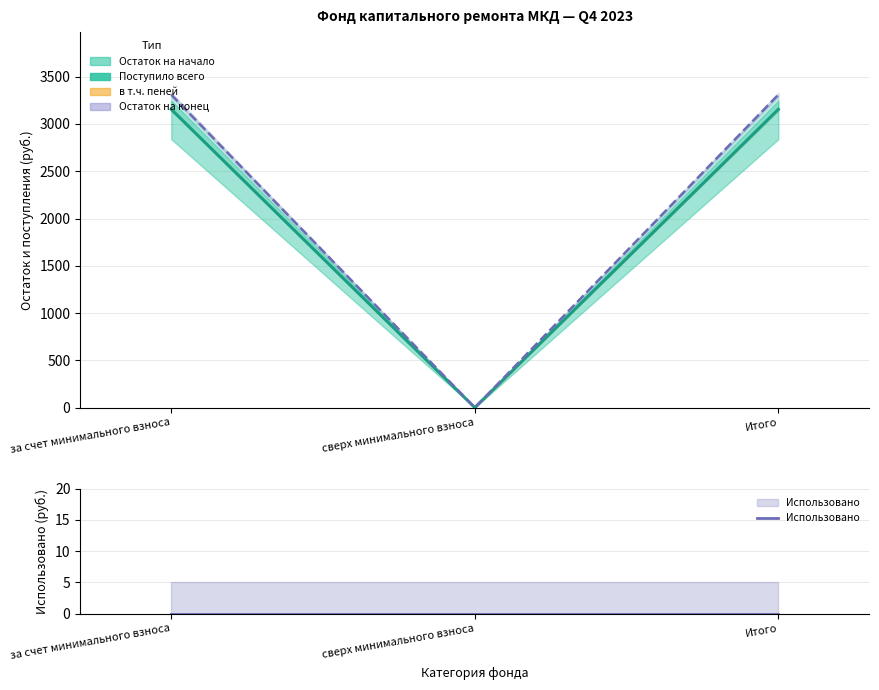

How many lines are shown in the chart?

3